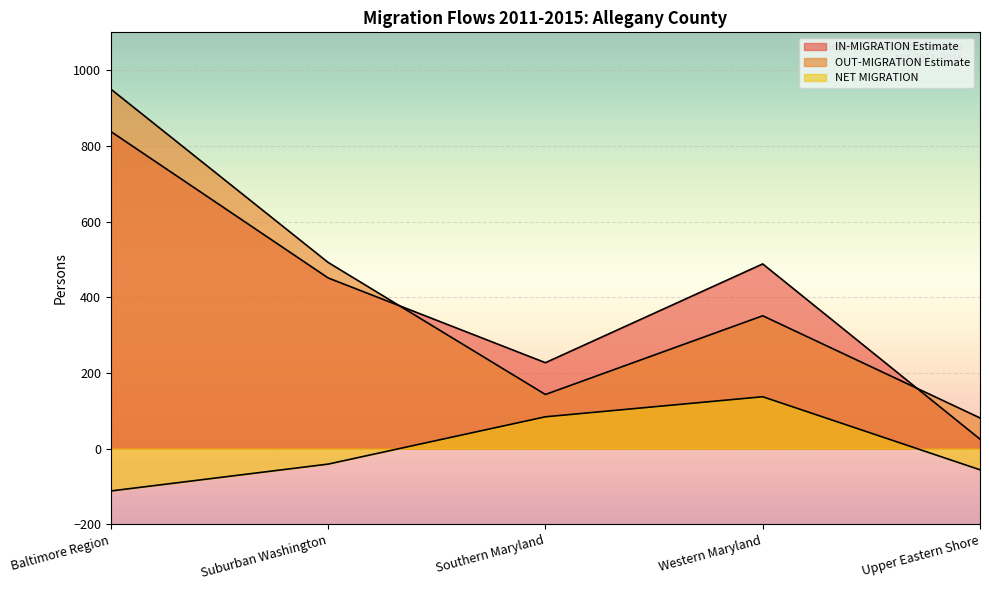

Reading right to left, list all the values displayed in this chart.

IN-MIGRATION Estimate: 25	488	227	451	838
OUT-MIGRATION Estimate: 81	351	143	492	950
NET MIGRATION: -56	137	84	-41	-112